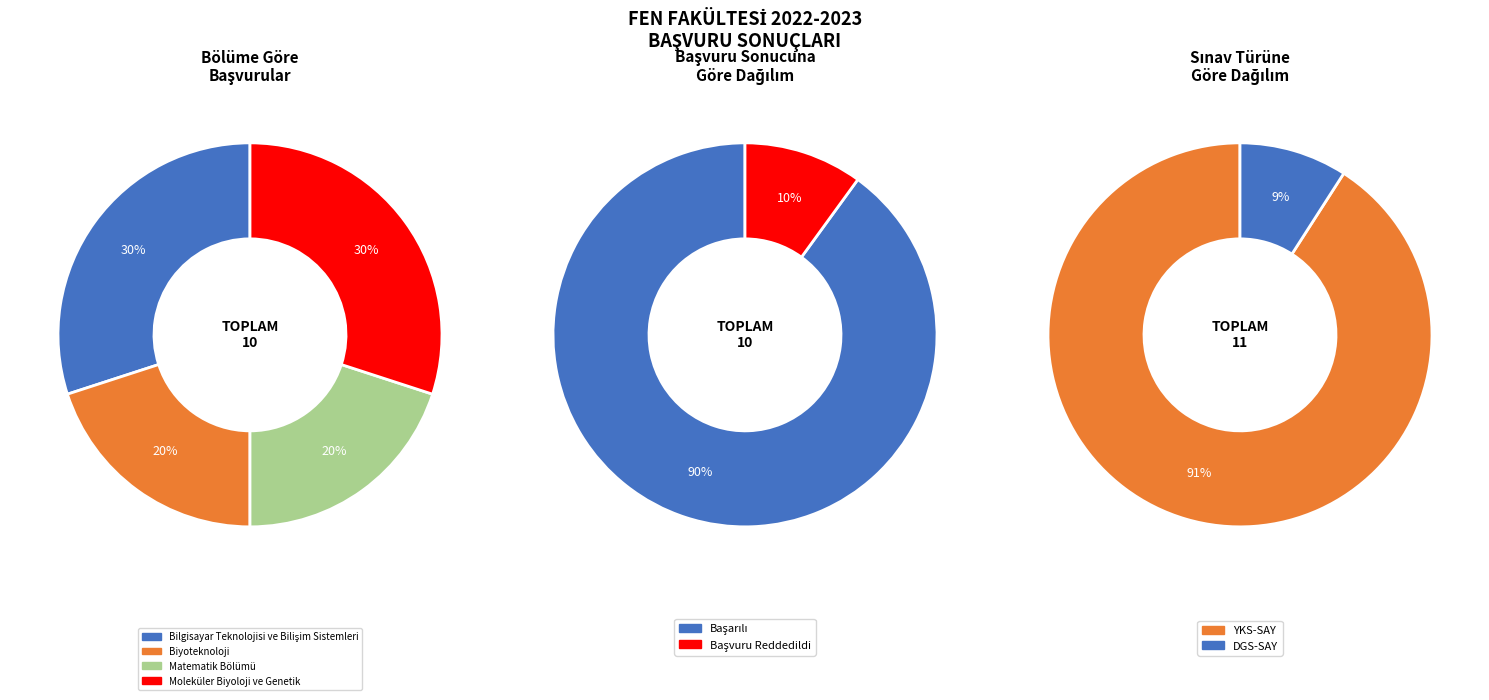

True or false: Biyoteknoloji accounts for 33% of the total.

False